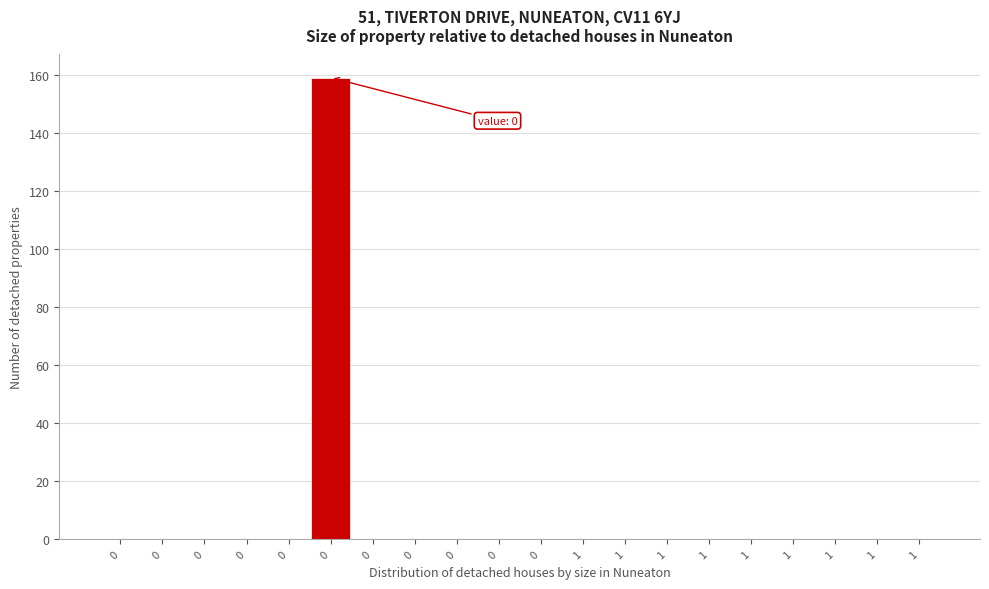

How many categories are shown in the chart?

20